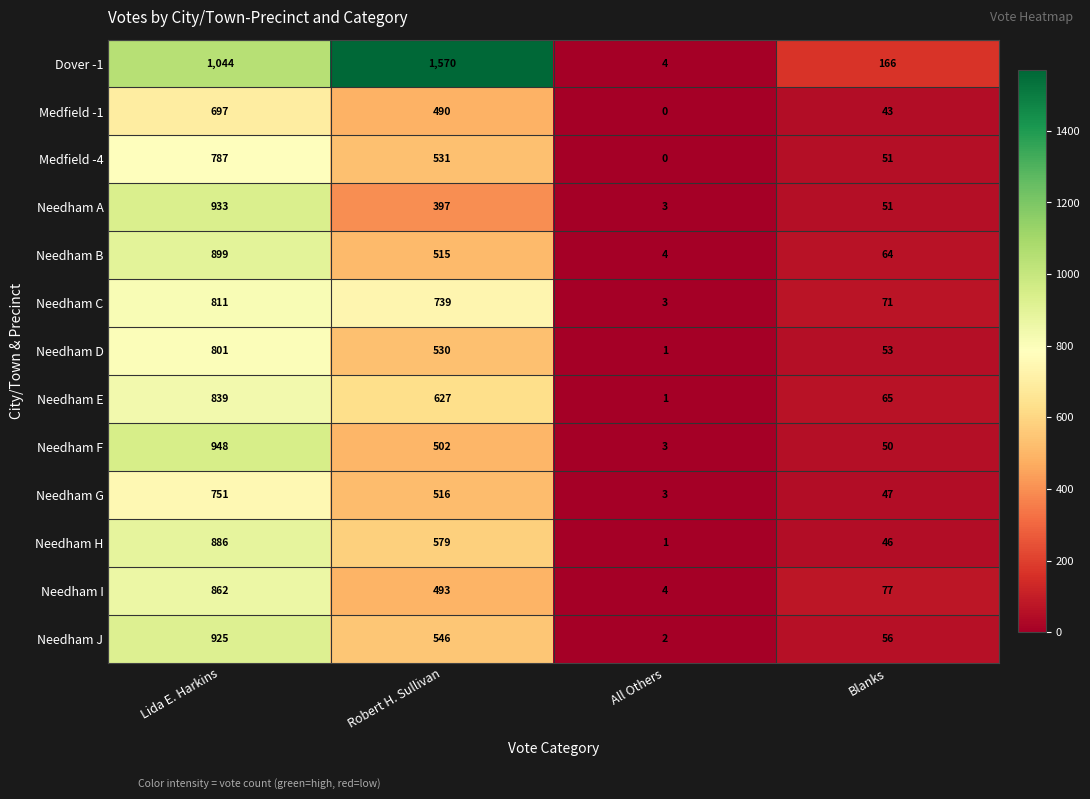

Which series has the widest spread of values?

Dover -1